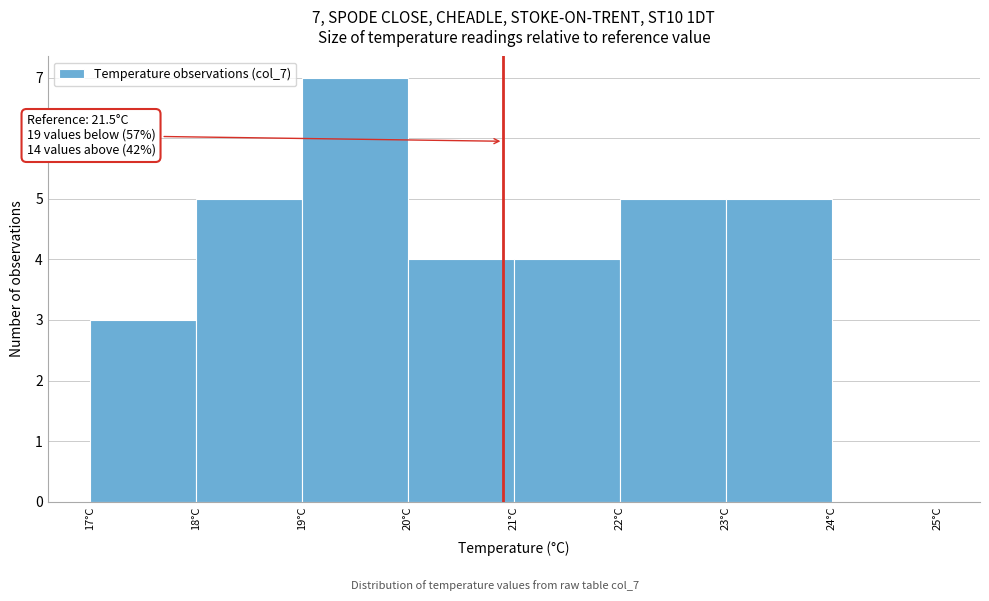

Reading left to right, what are all the values shown in this chart?

17°C=3	18°C=5	19°C=7	20°C=4	21°C=4	22°C=5	23°C=5	24°C=0